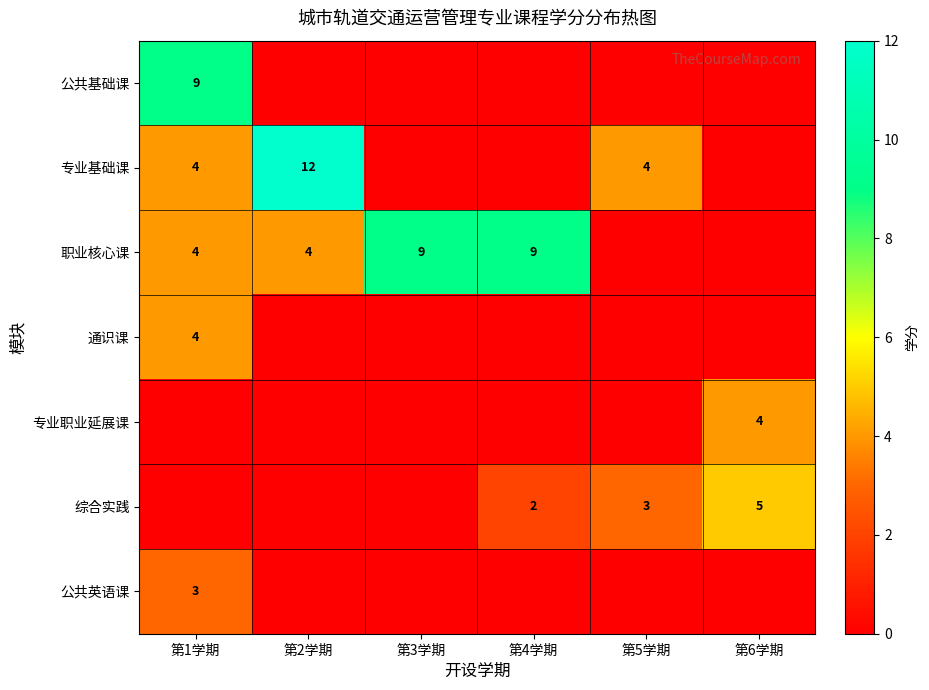

True or false: 职业核心课 has a value of 2 at 第2学期.

False